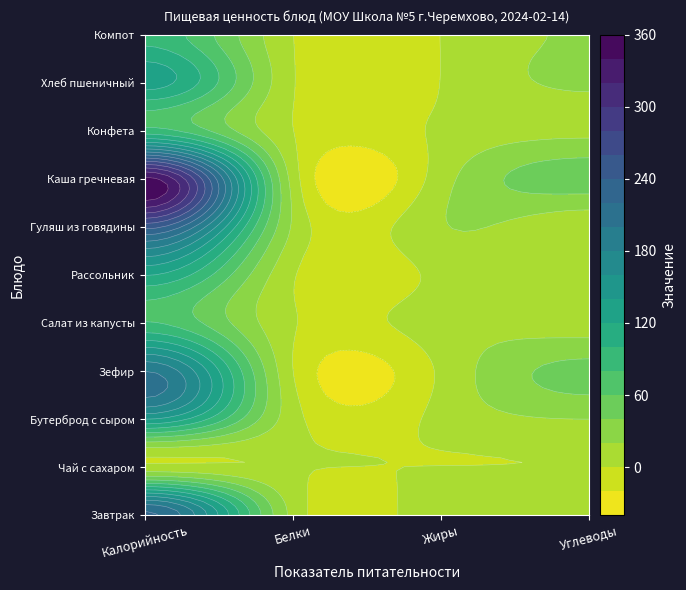

What is the lowest value of the Каша гречневая series?

10.7